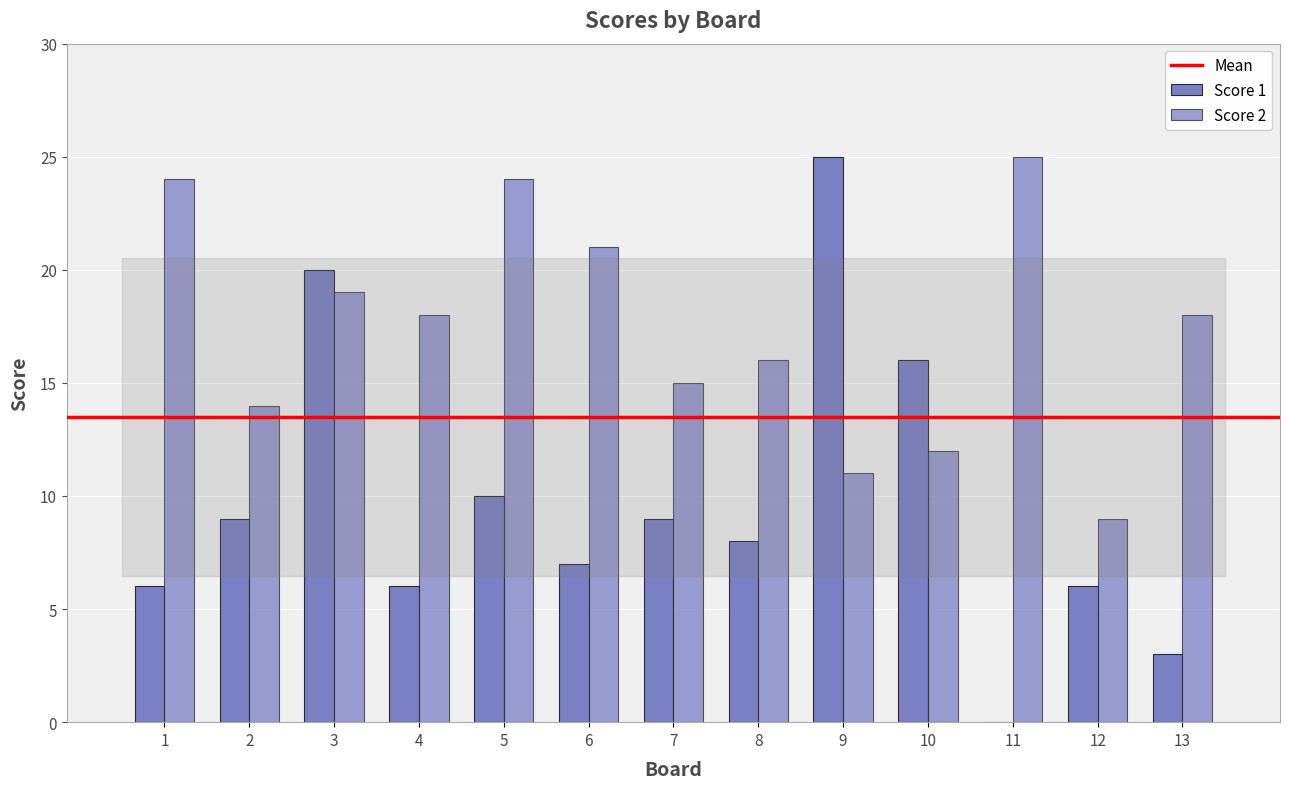

What is the difference between the maximum and minimum values in the Score 1 series?

25